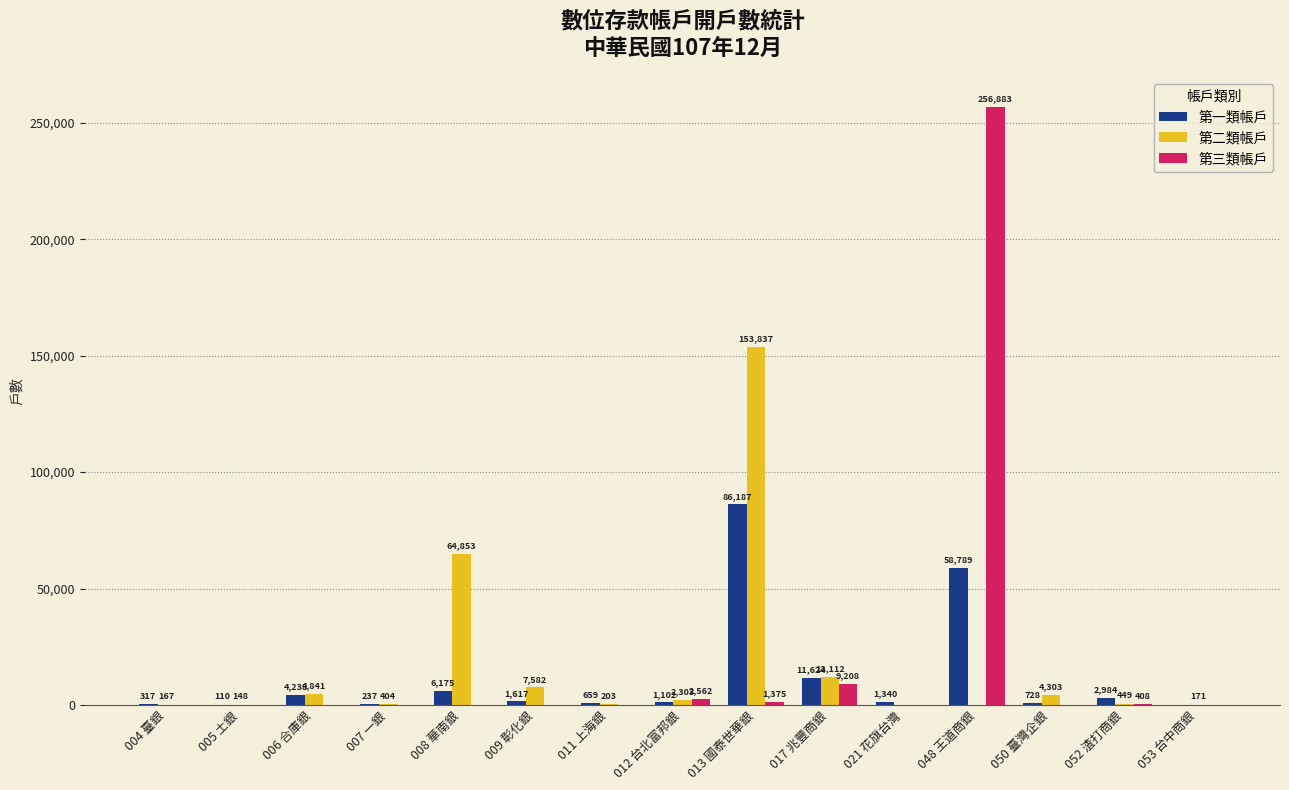

What is the sum of the 第二類帳戶 values at 017 兆豐商銀 and 021 花旗台灣?

12112